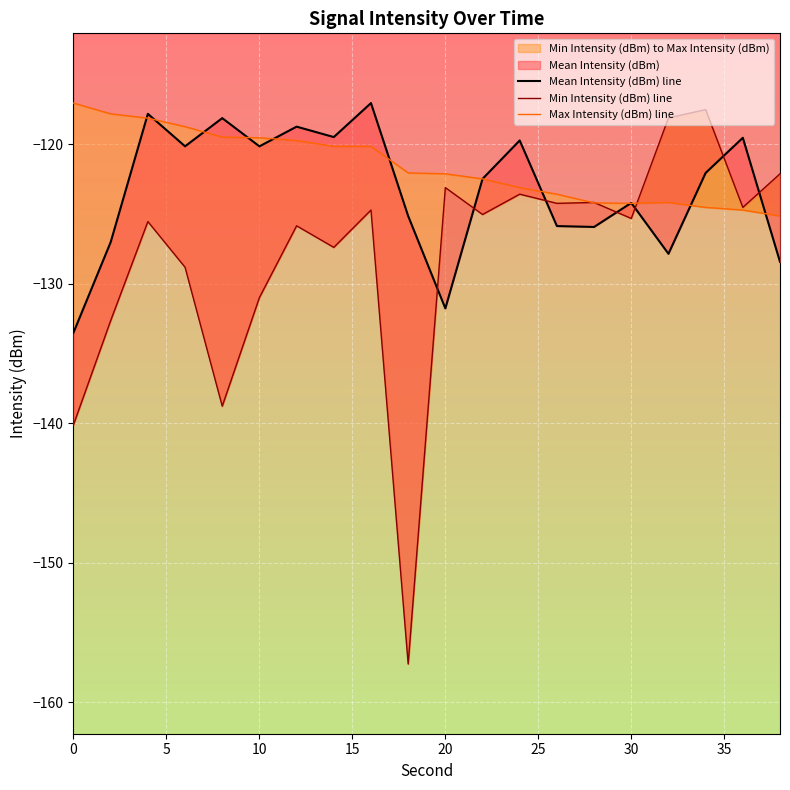

What is the value of the Min Intensity (dBm) line point at the 17th from the left?

-118.1